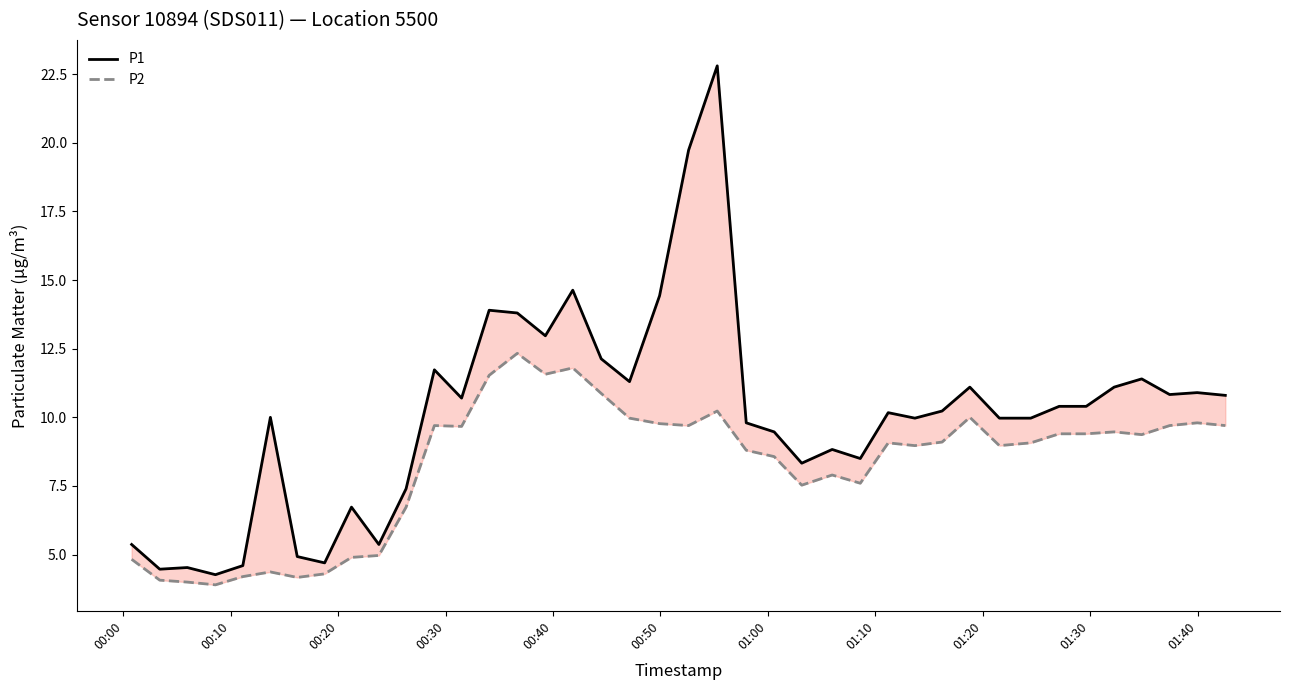

What is the difference between the second highest and minimum values in the P2 series?

7.9